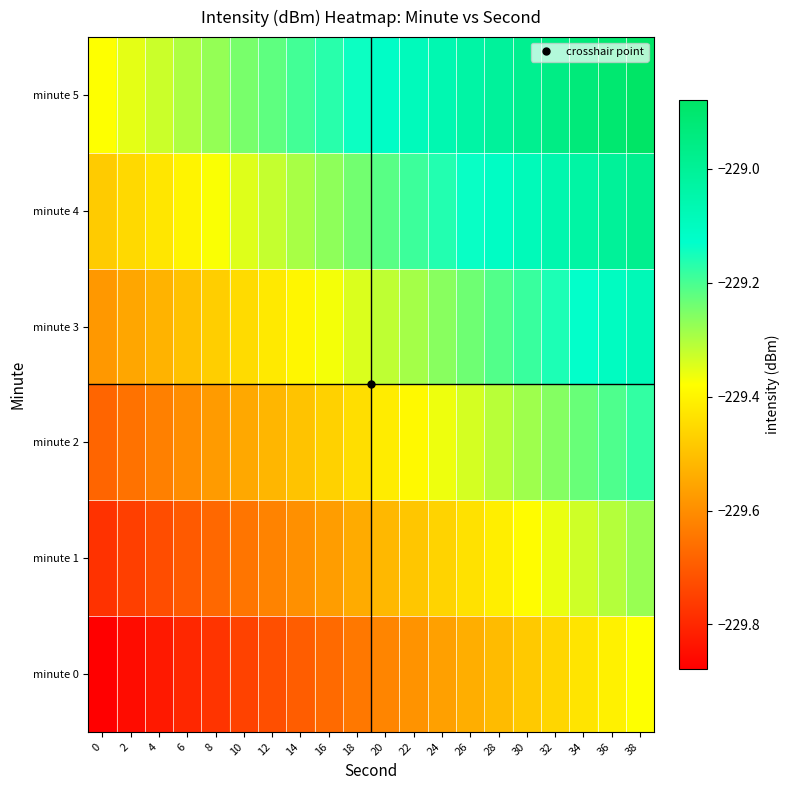

What is the maximum value shown in the chart?

-228.9